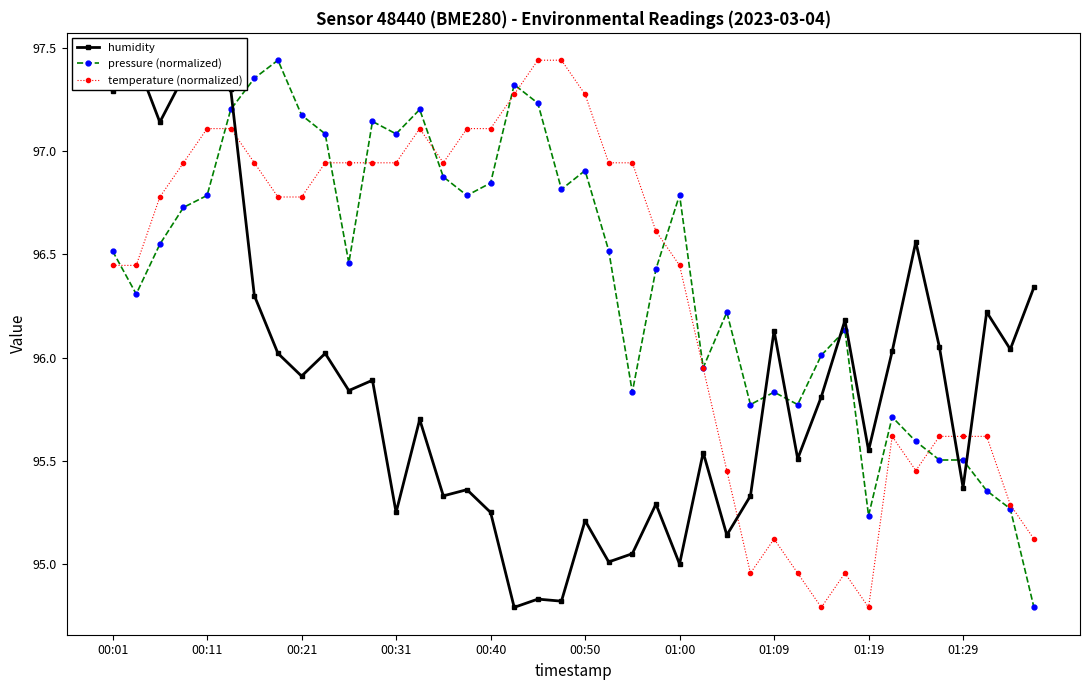

What is the lowest value of the temperature (normalized) series?

94.8